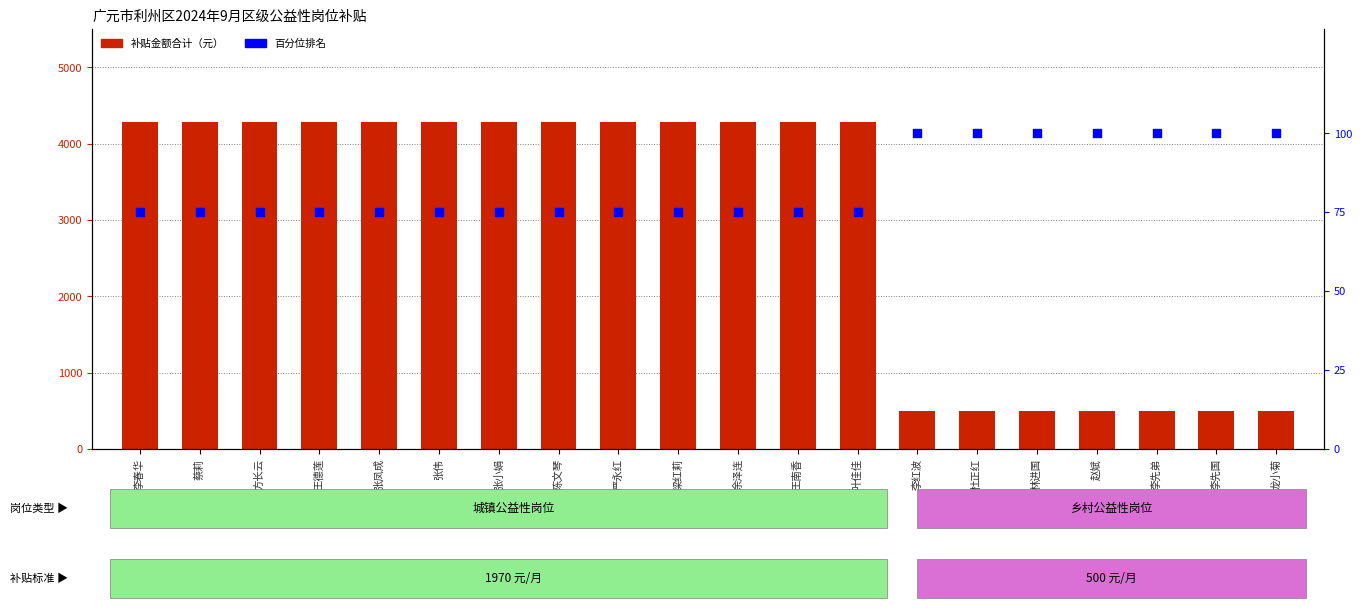

Which series has the widest spread of Y values?

补贴金额合计